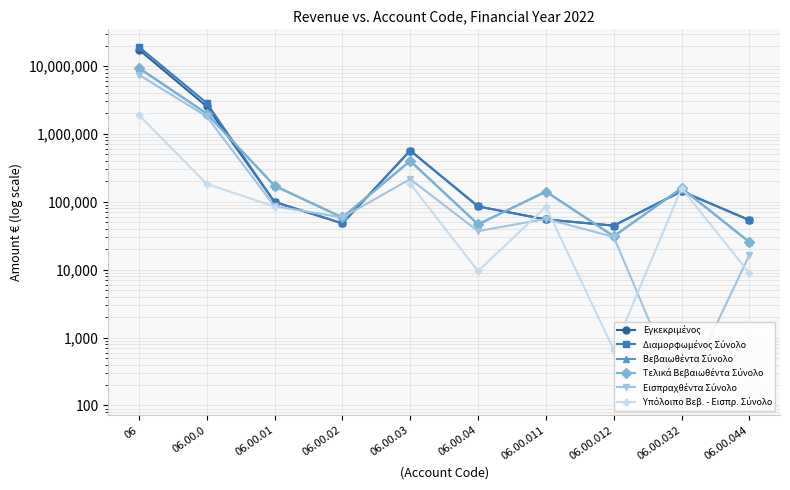

How many times do Τελικά Βεβαιωθέντα Σύνολο and Διαμορφωμένος Σύνολο cross each other?

6